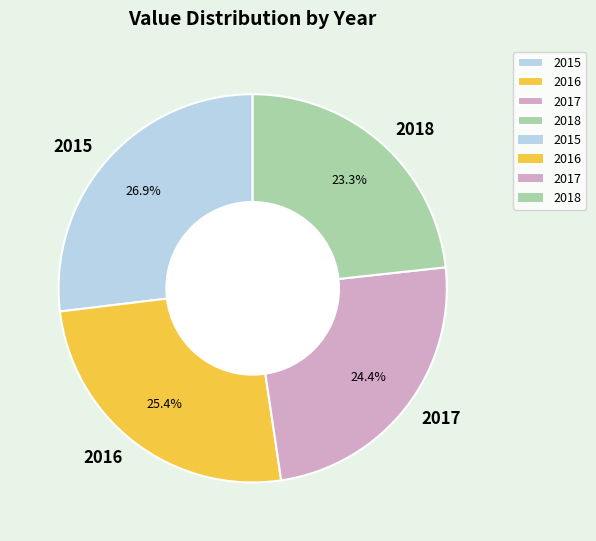

The 2018 slice represents 34% of the pie. True or false?

False